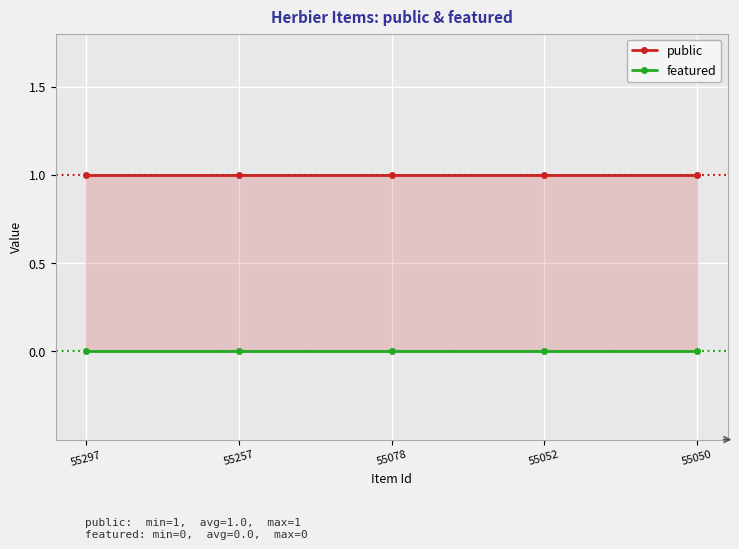

Reading left to right, extract all data points from this chart.

public: 1	1	1	1	1
featured: 0	0	0	0	0